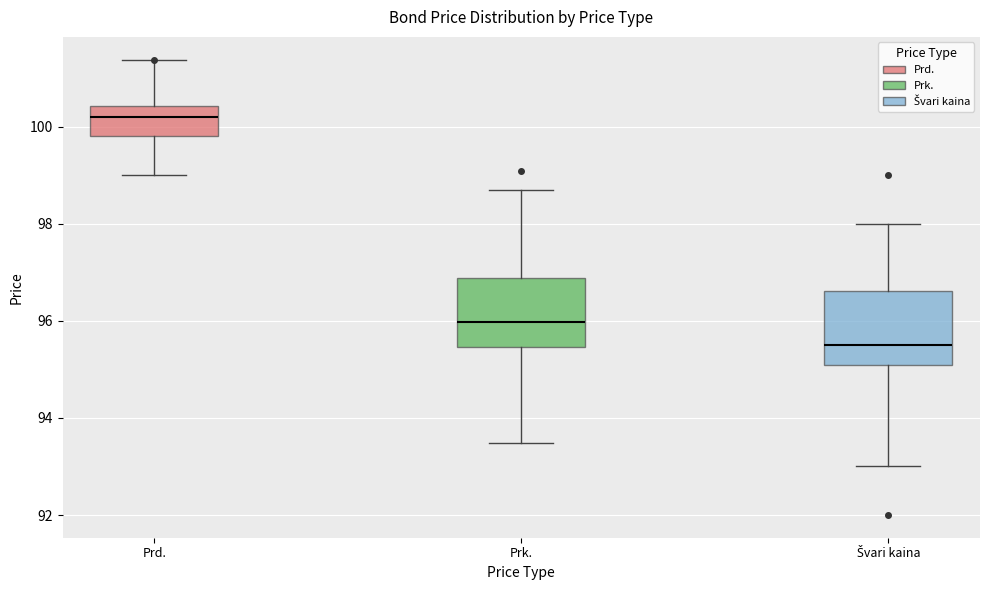

Reading left to right, transcribe this box plot: for each box, give where its median line is, the range the box spans, and where its two whiskers end, as read against the y-axis. The values are not printed on the chart, so give them approximately, as read against the axis.

Prd.: median 100.2, box 99.8 to 100.4, whiskers 99.0 to 101.4
Prk.: median 96.0, box 95.4 to 96.8, whiskers 93.4 to 98.8
Švari kaina: median 95.6, box 95.2 to 96.6, whiskers 93.0 to 98.0